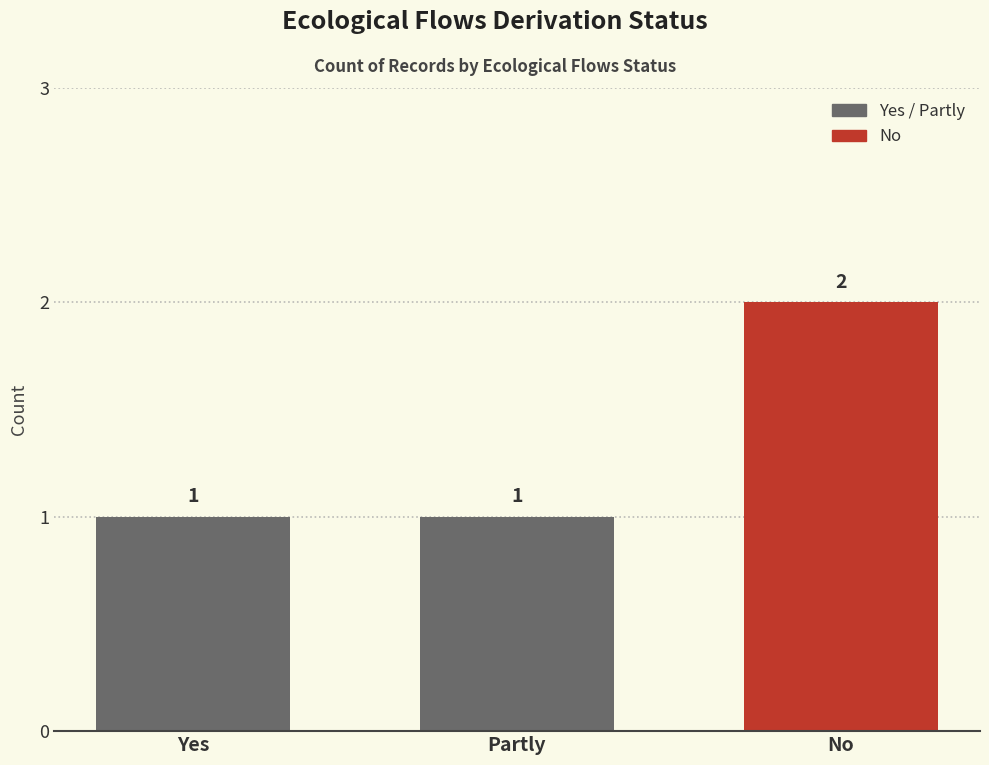

Count the number of values greater than 1.

1